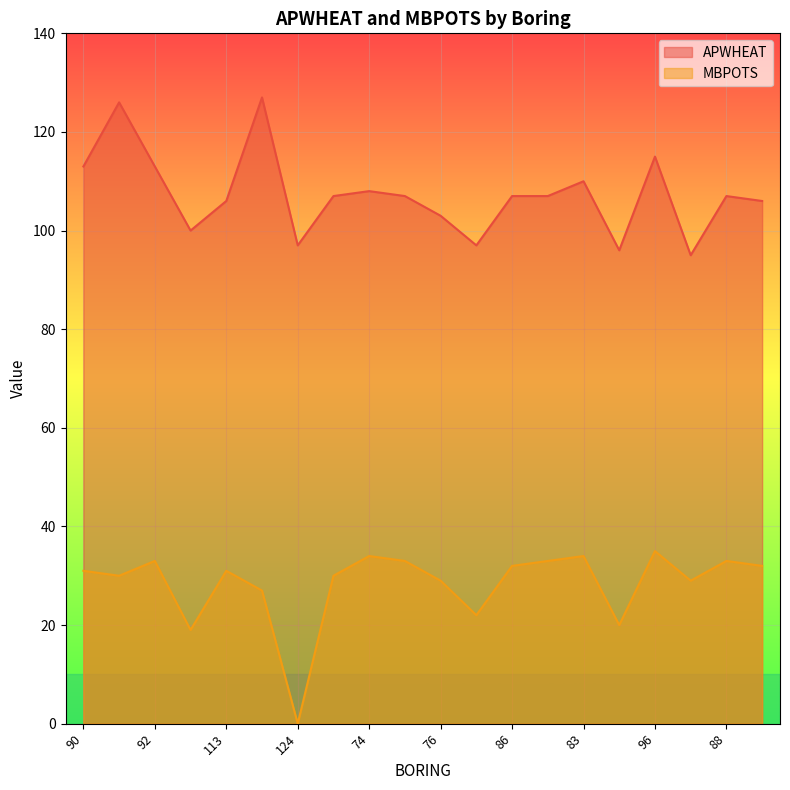

What are all the series names shown in the legend?

APWHEAT, MBPOTS